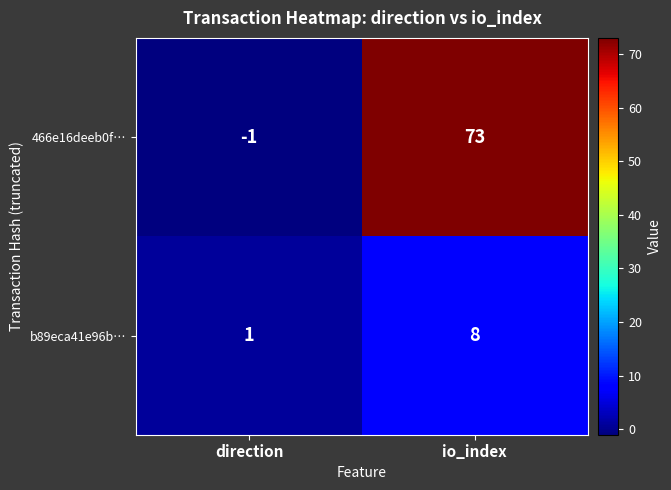

Which series has the largest total across all categories?

466e16deeb0f…